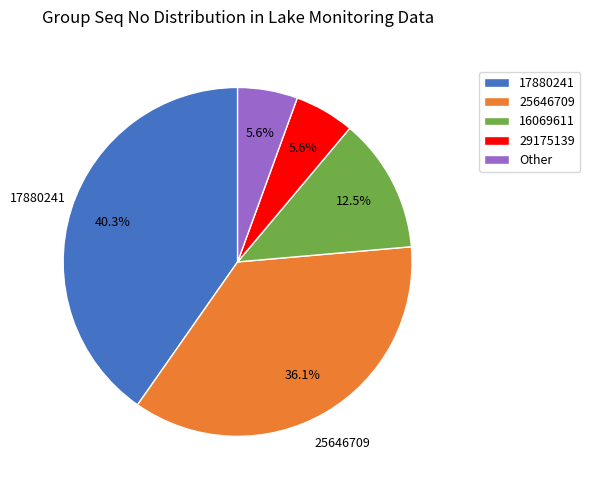

Does 17880241 account for over 50% of the chart?

No